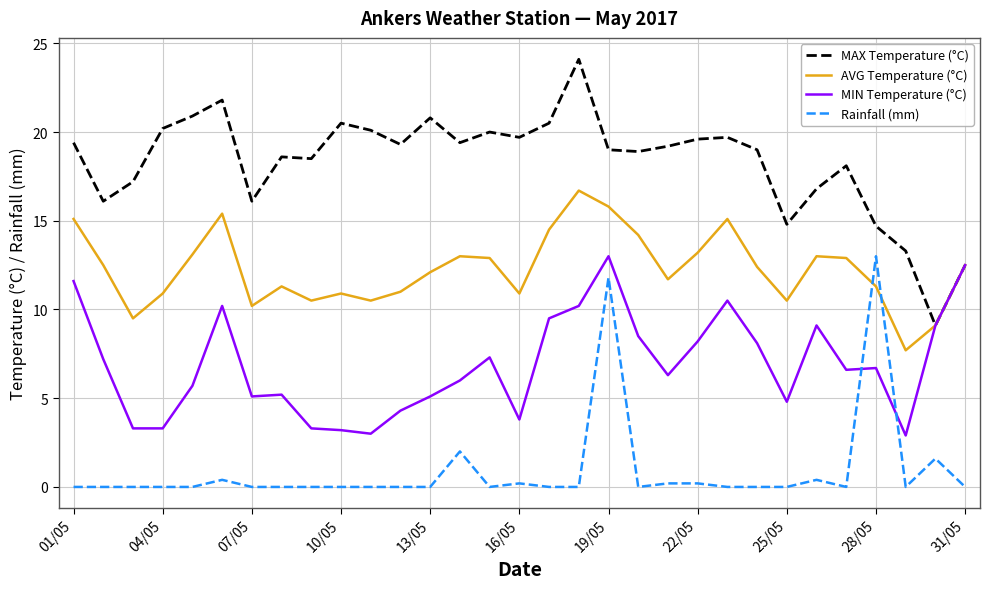

Which series has the largest range (max minus min)?

MAX Temperature (°C)